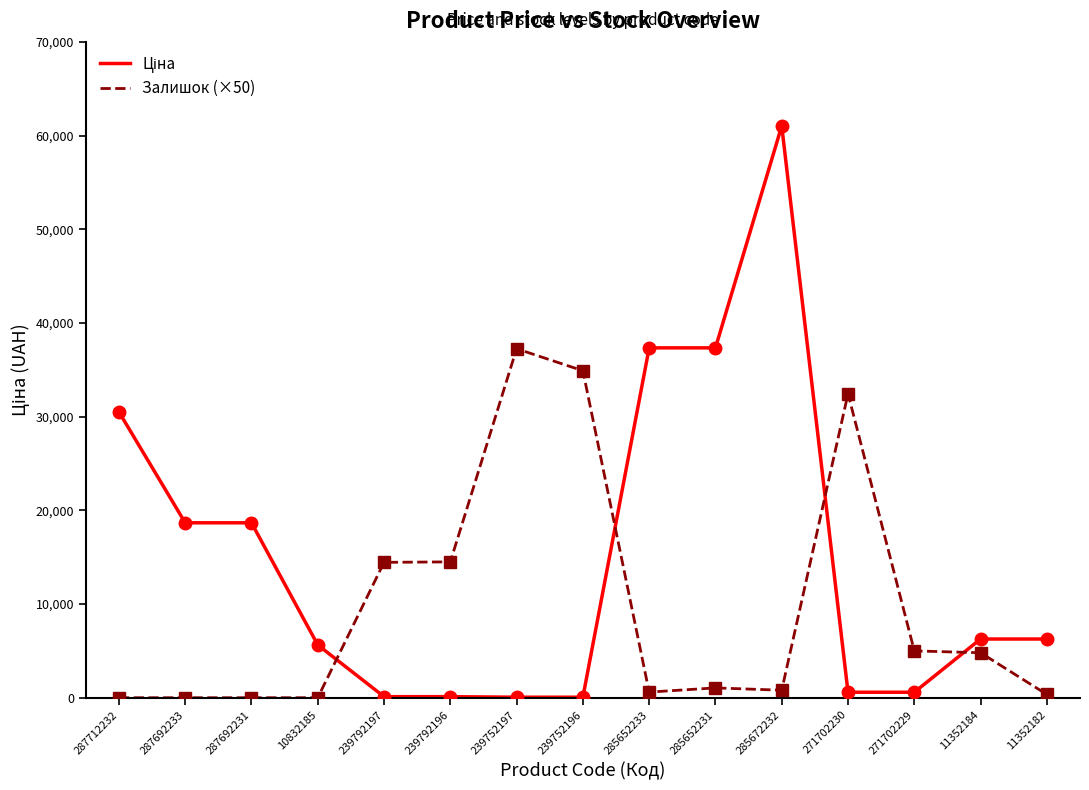

How many lines are shown in the chart?

2